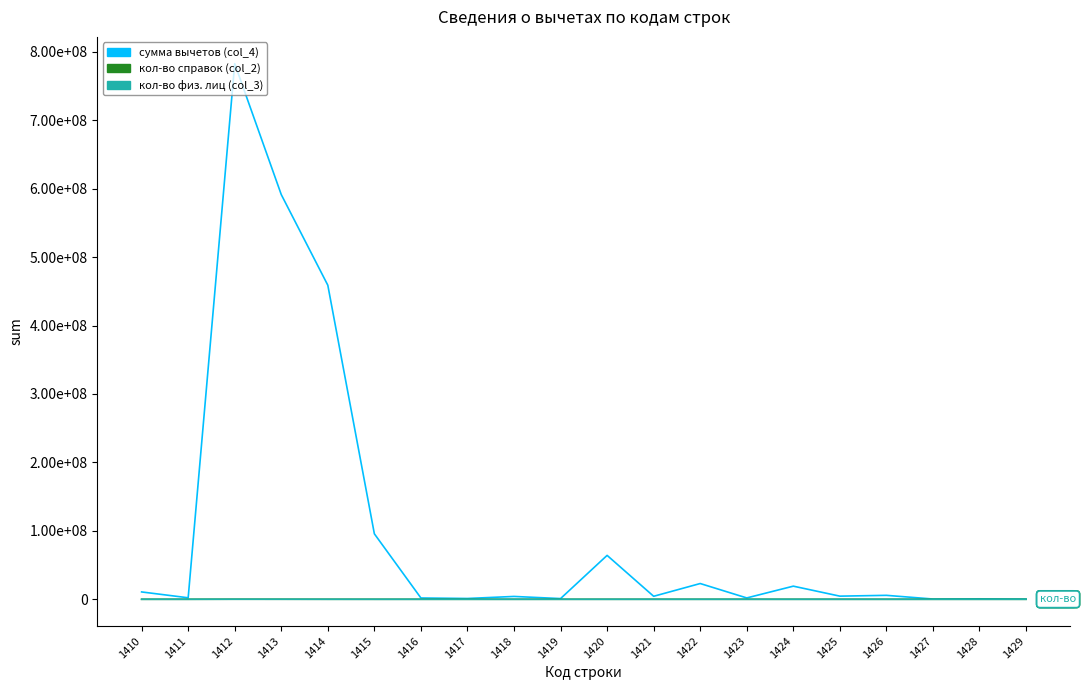

Which series has the widest spread of values?

сумма вычетов (col_4)